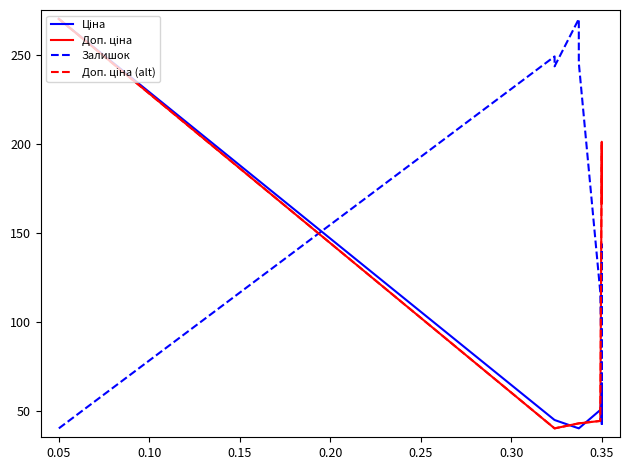

Does the chart have visible grid lines?

No